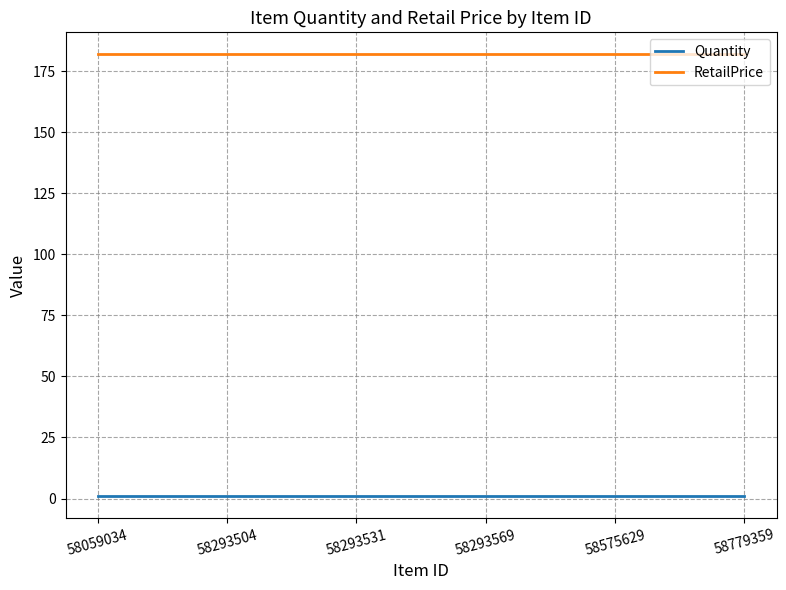

Which series has the largest total across all categories?

RetailPrice